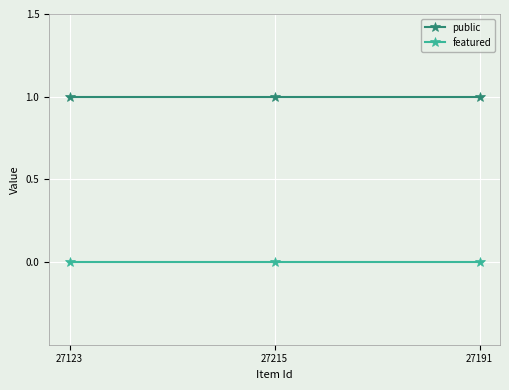

What is the difference between the highest and lowest values at 27123?

1